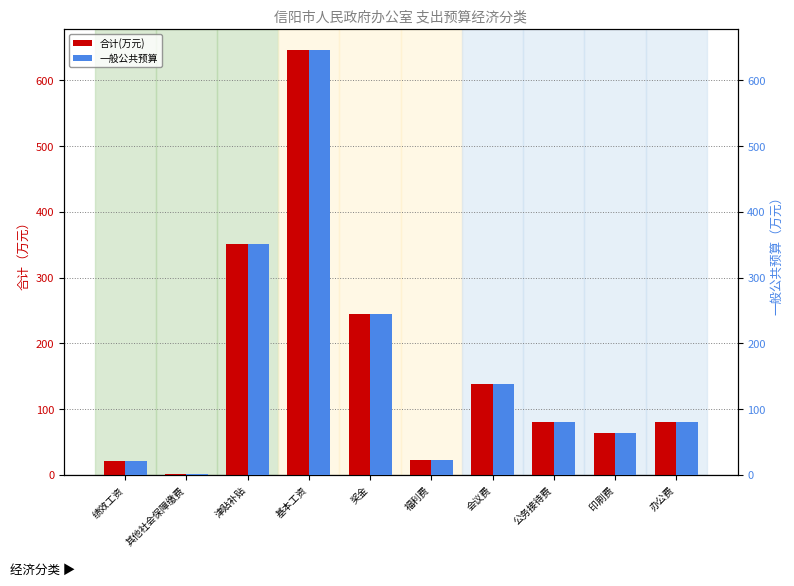

What is the label of the 4th bar from the right?

会议费